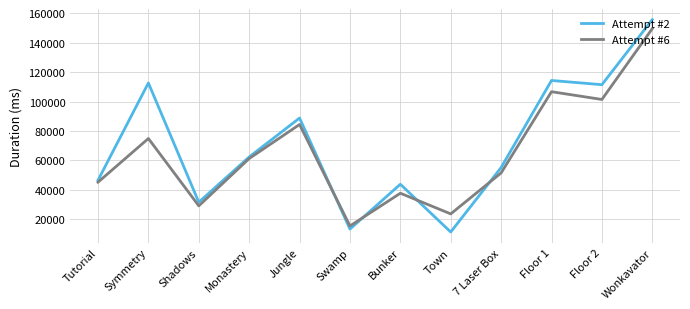

What position from the left is Wonkavator?

12